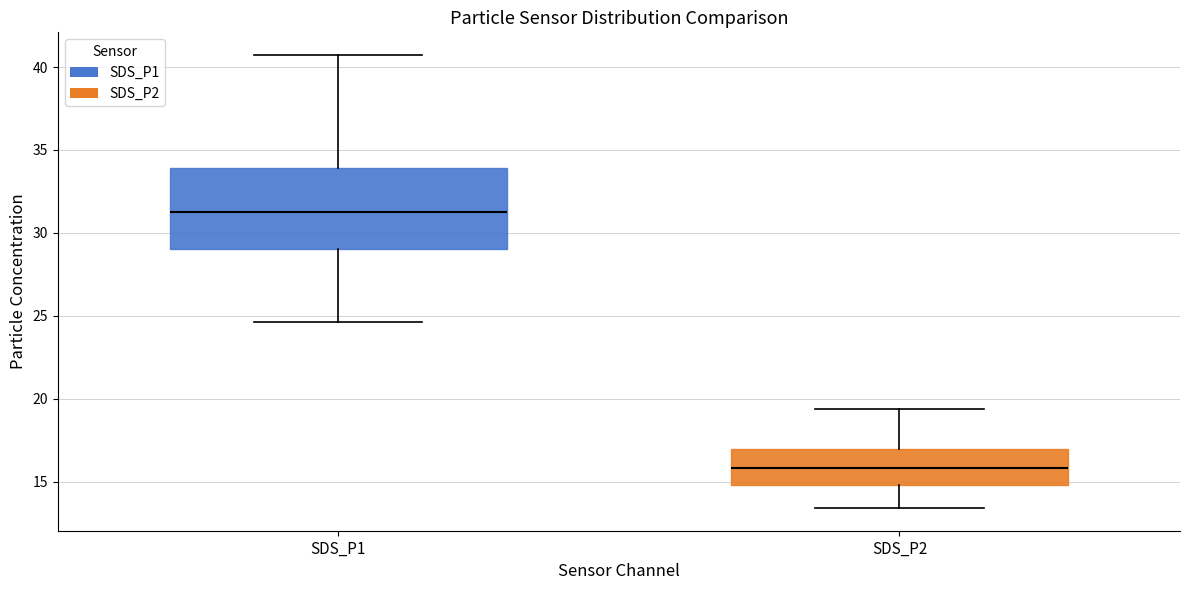

Which box has the highest median line?

SDS_P1